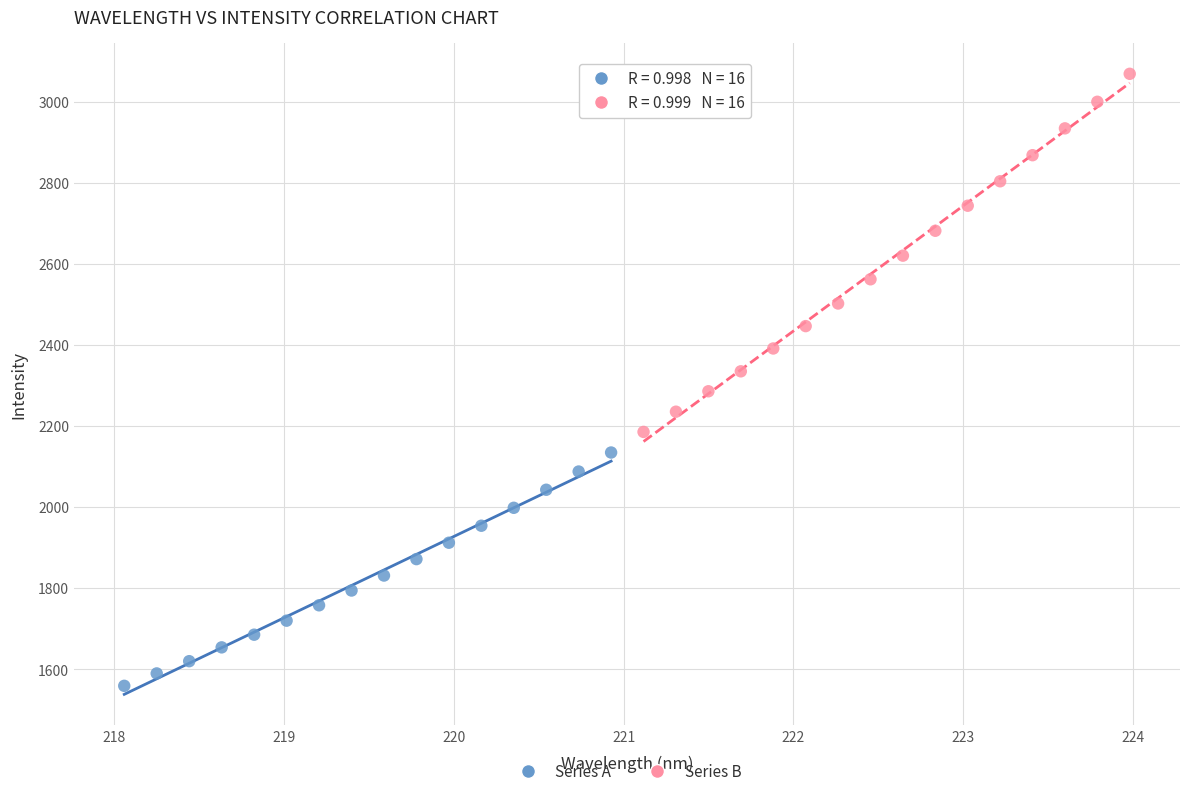

What are all the series names shown in the legend?

Series A, Series B